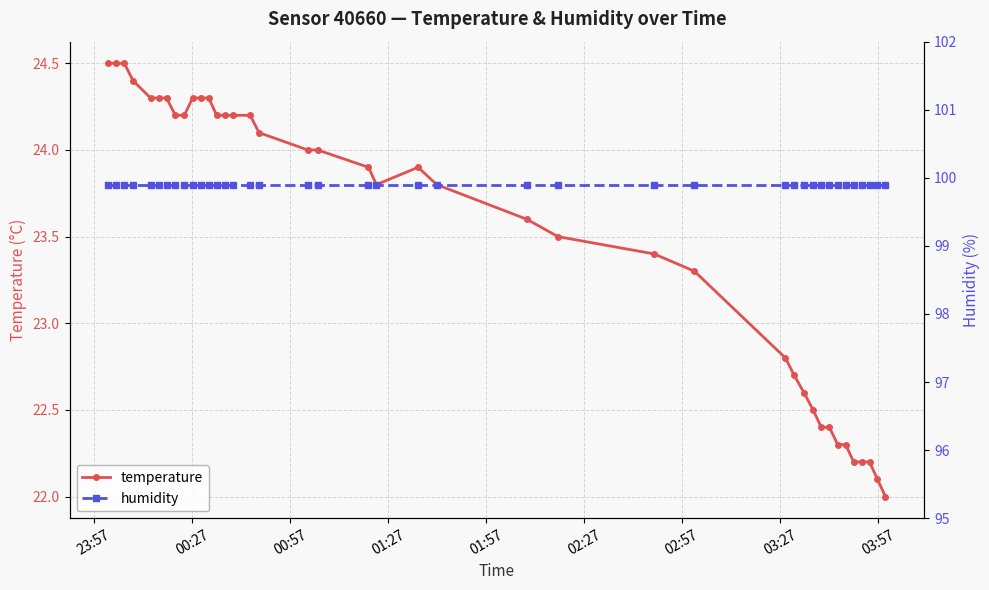

List the series in order of their overall mean, highest first.

humidity, temperature